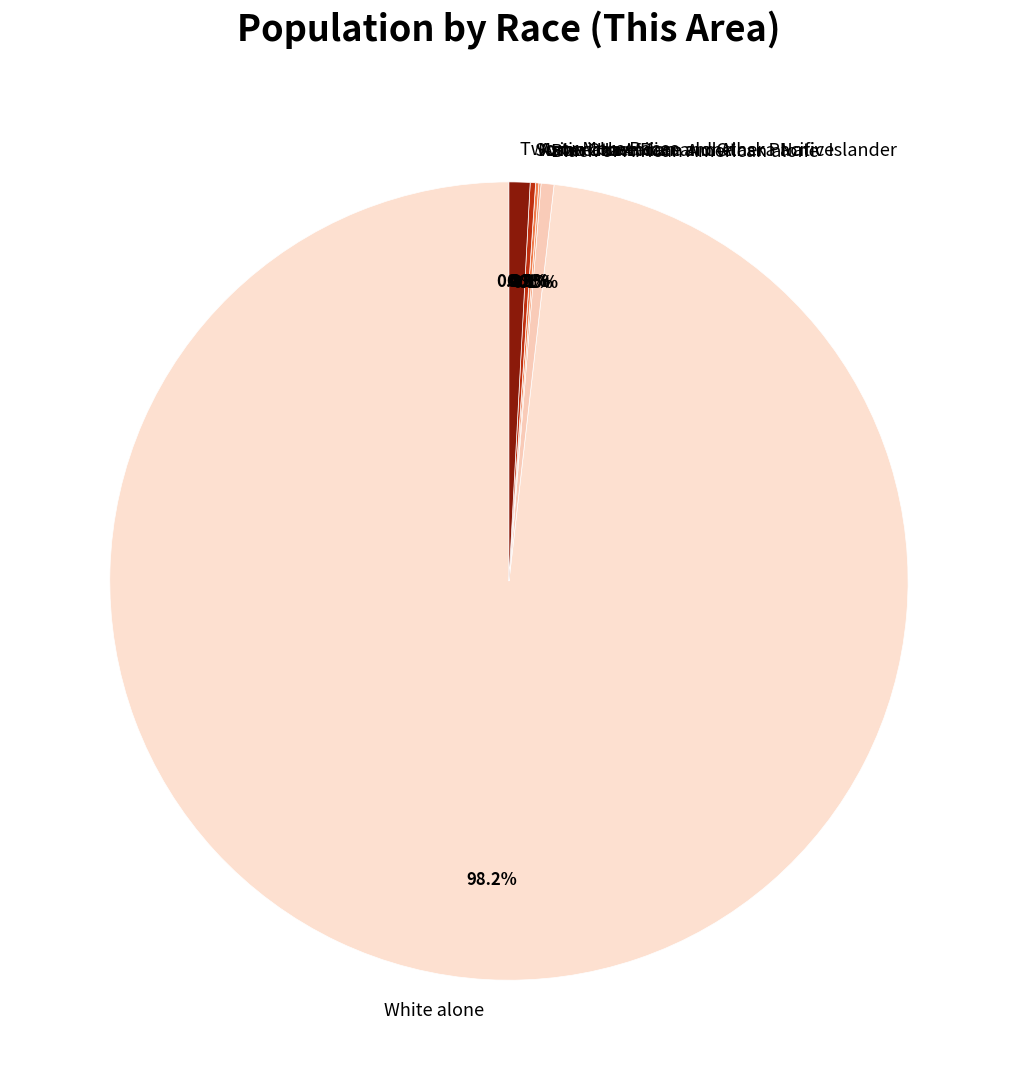

Which category accounts for the majority?

White alone